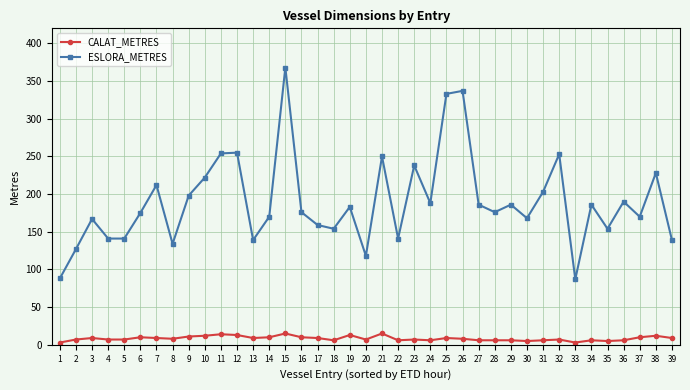

At which category is the sum across all series the highest?

15